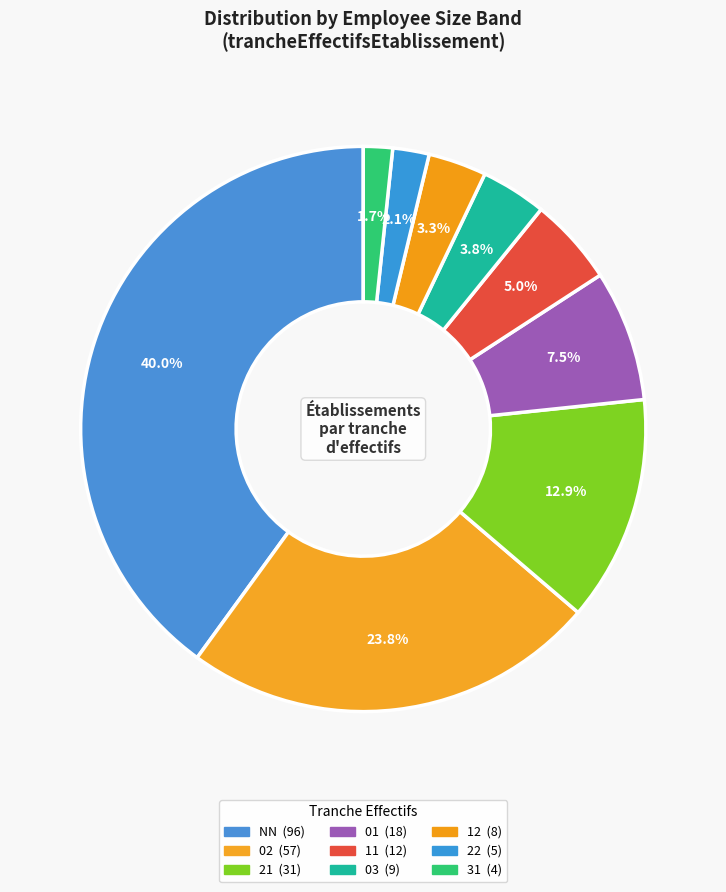

Count the number of slices in the pie.

9